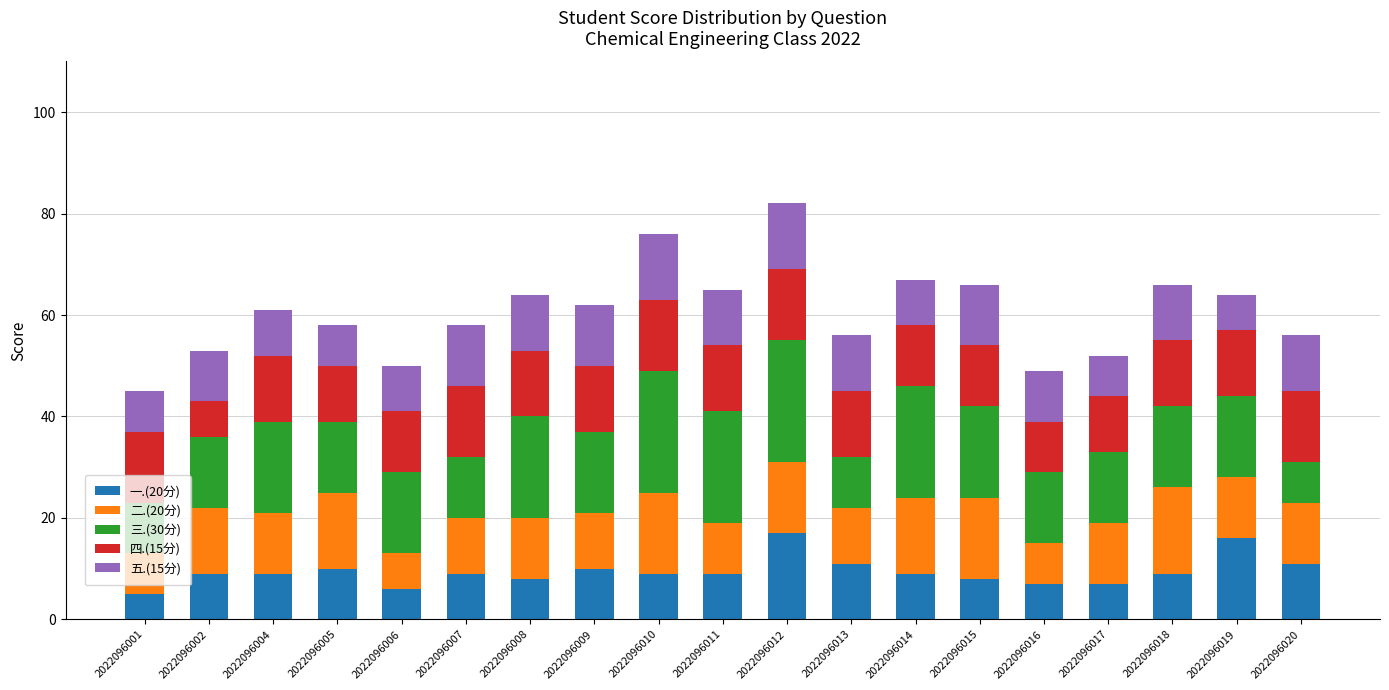

How many data points does each series have?

19